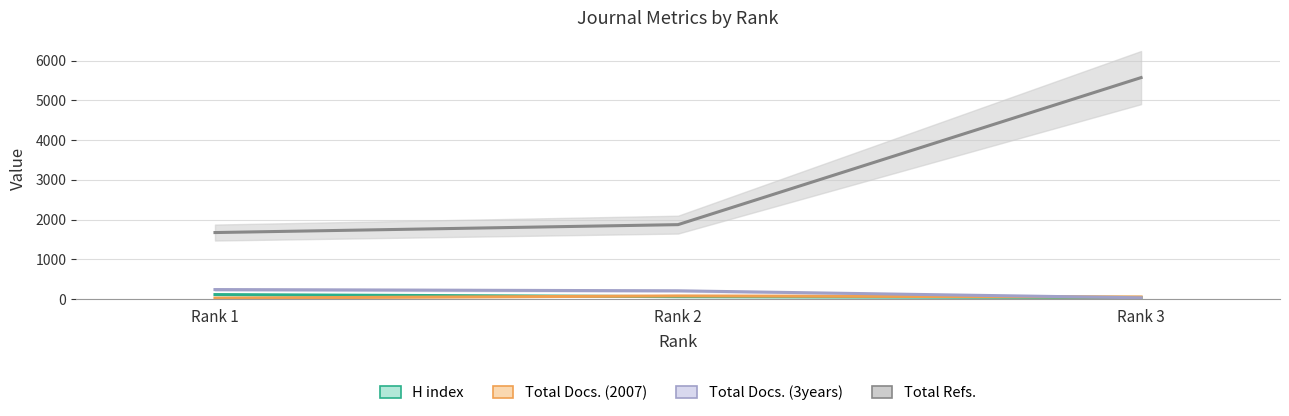

Reading right to left, what are all the values shown in this chart?

H index: Rank 3=42	Rank 2=62	Rank 1=114
Total Docs. (2007): Rank 3=54	Rank 2=80	Rank 1=25
Total Docs. (3years): Rank 3=33	Rank 2=209	Rank 1=240
Total Refs.: Rank 3=5571	Rank 2=1873	Rank 1=1674